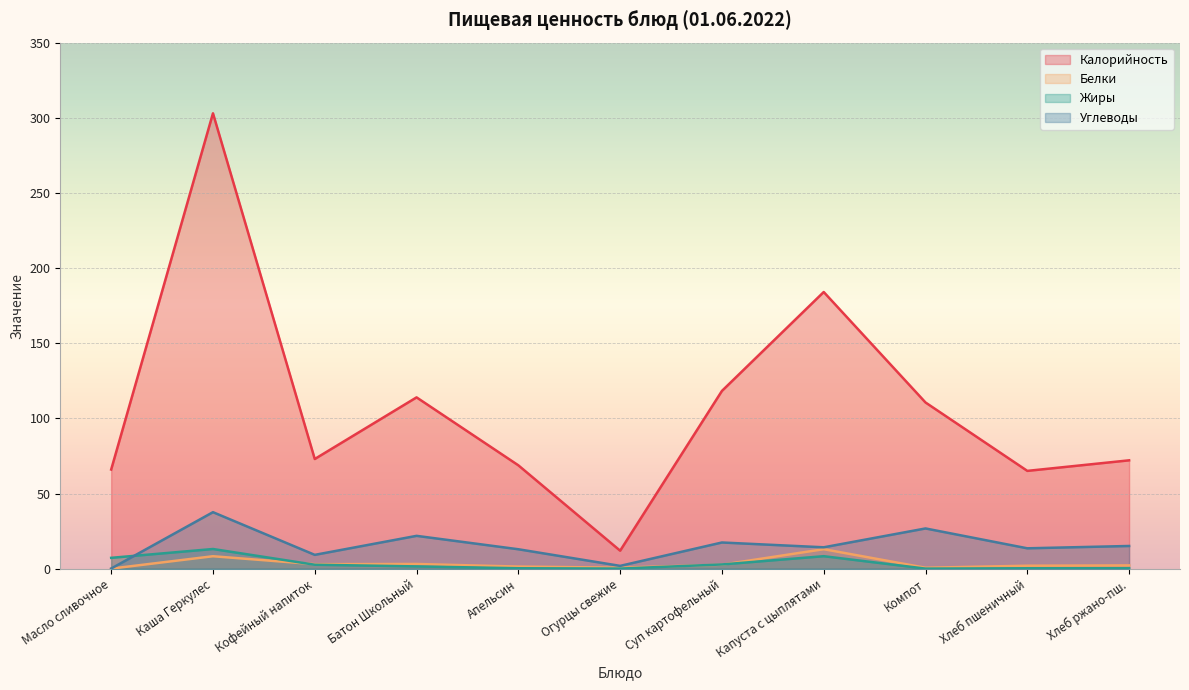

How many intersections are there between Белки and Жиры?

3